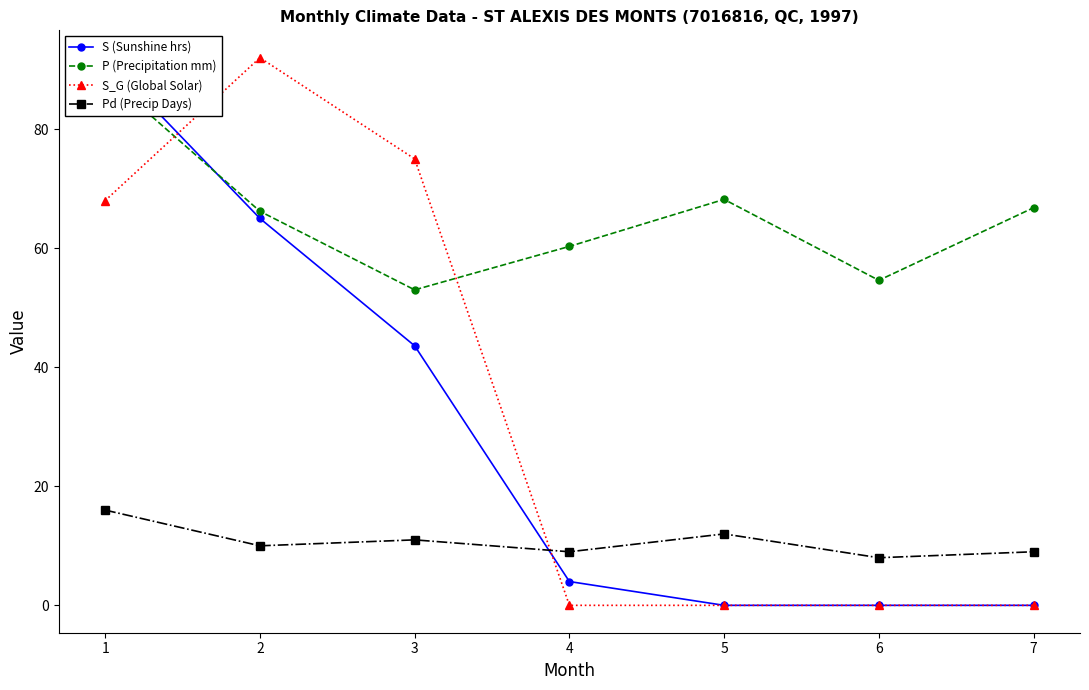

True or false: S_G (Global Solar) has a value of -60.3 at 4.

False